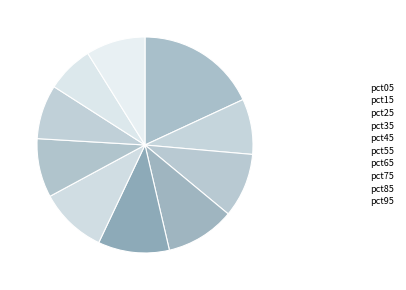

Which has a higher value, pct45 or pct15?

pct45